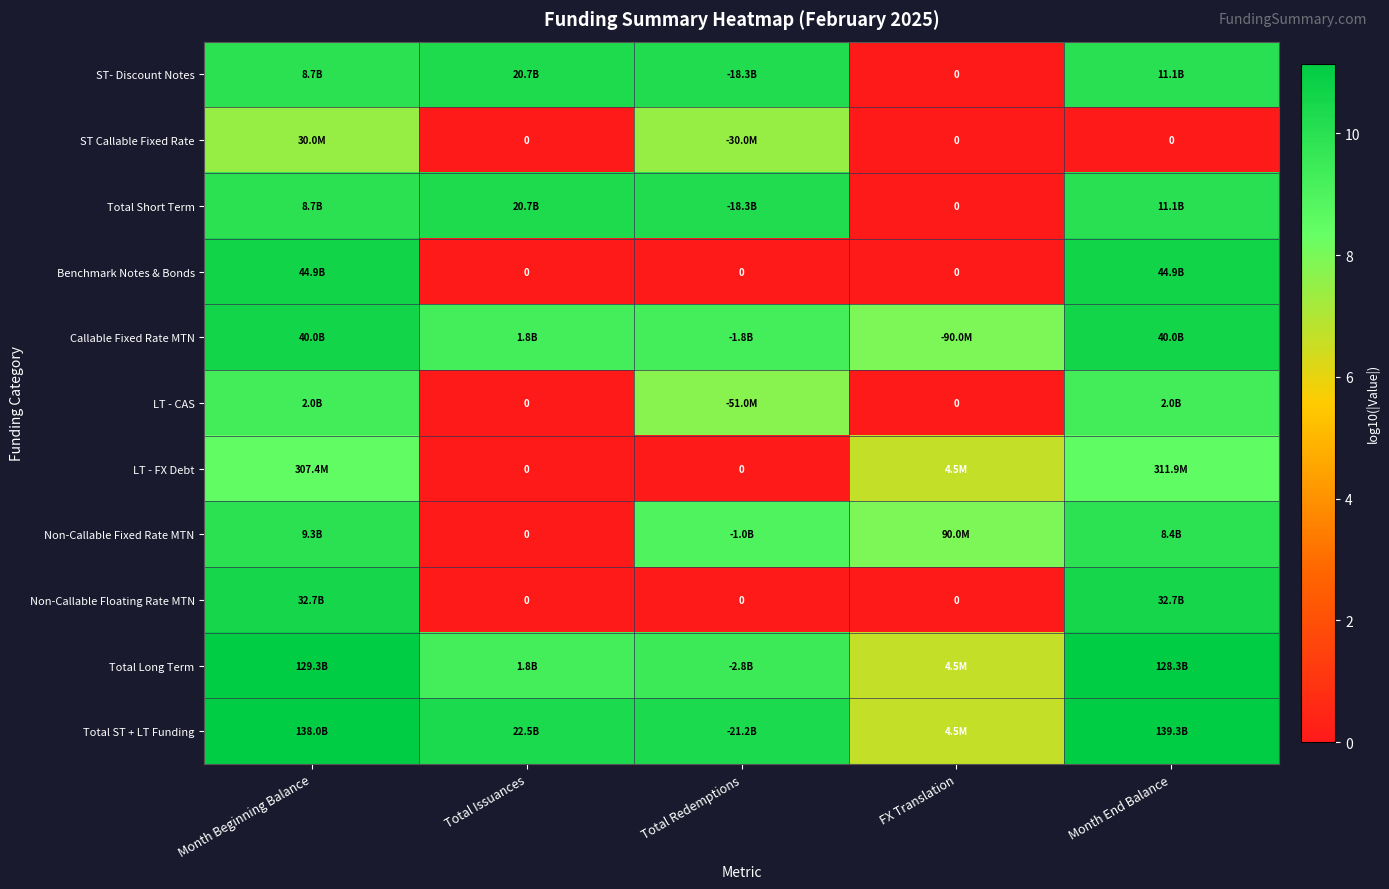

How many positive values does the LT - CAS series have?

3